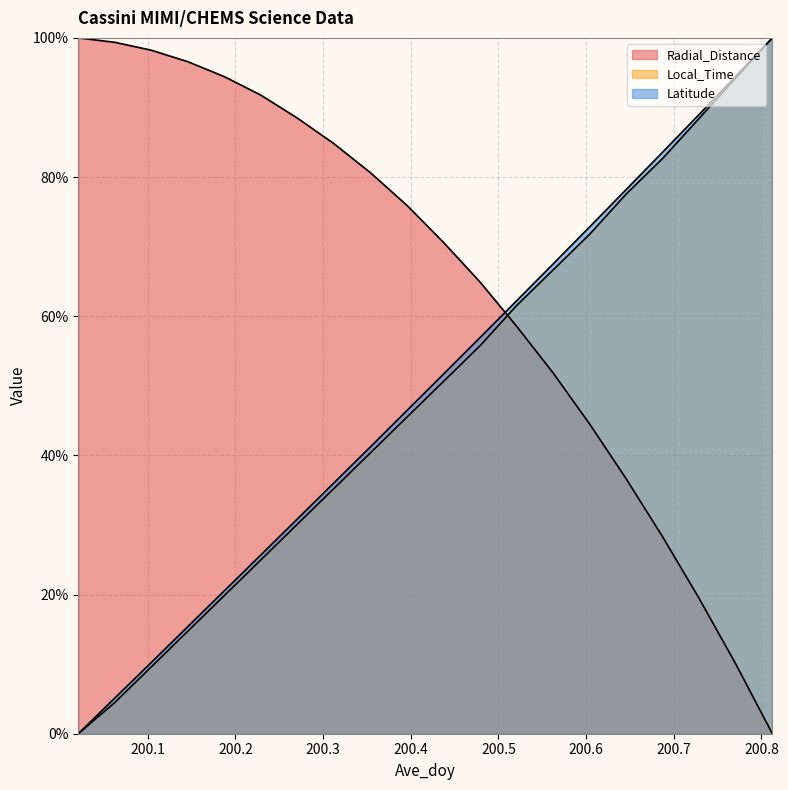

Reading left to right, transcribe all the data shown in this chart.

Radial_Distance: 100.0	99.4	98.2	96.6	94.4	91.8	88.5	84.8	80.6	75.9	70.6	64.9	58.6	51.8	44.5	36.6	28.3	19.4	10.0	0.0
Local_Time: 0.0	4.5	9.6	14.7	19.9	25.0	30.1	35.3	40.4	45.5	50.6	55.8	61.5	66.7	71.8	77.6	82.7	88.5	94.2	100.0
Latitude: 0.0	5.1	10.3	15.4	20.6	25.7	30.9	36.1	41.2	46.5	51.7	56.9	62.2	67.5	72.9	78.2	83.6	89.0	94.5	100.0